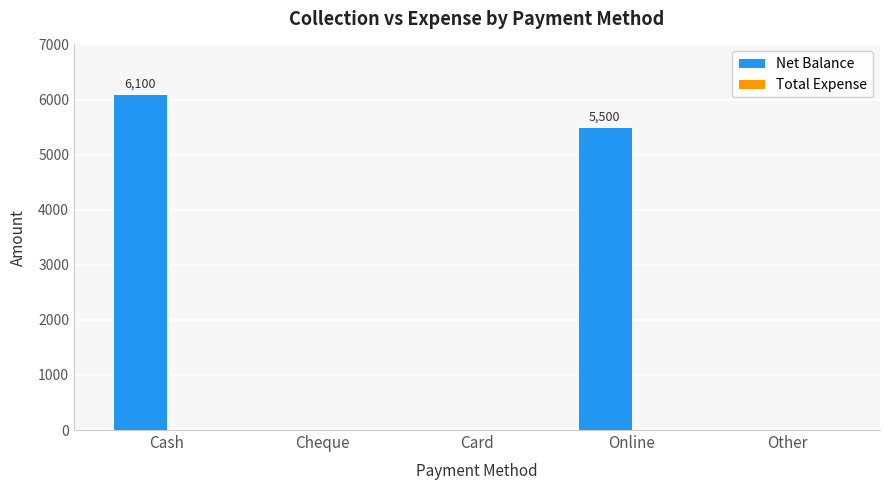

What is the sum of all values?

11600